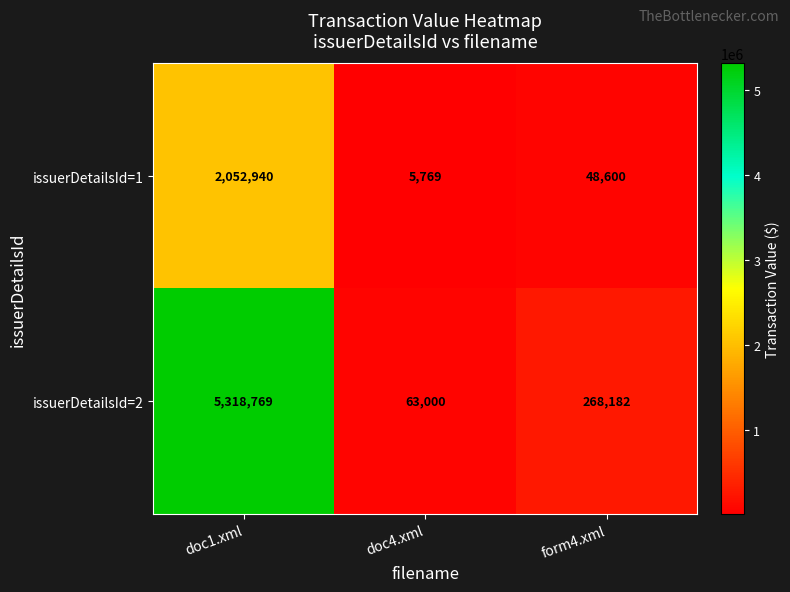

Reading right to left, transcribe all the data shown in this chart.

issuerDetailsId=1: 48600	5769	2052940
issuerDetailsId=2: 268182	63000	5318769